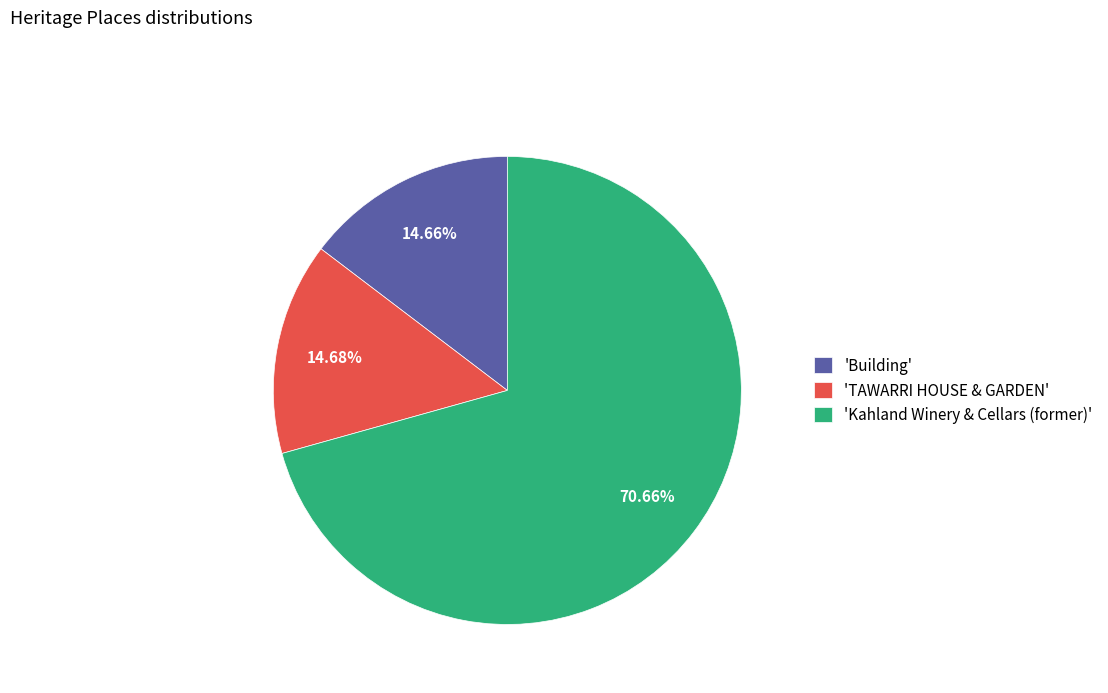

How many segments does this pie chart have?

3